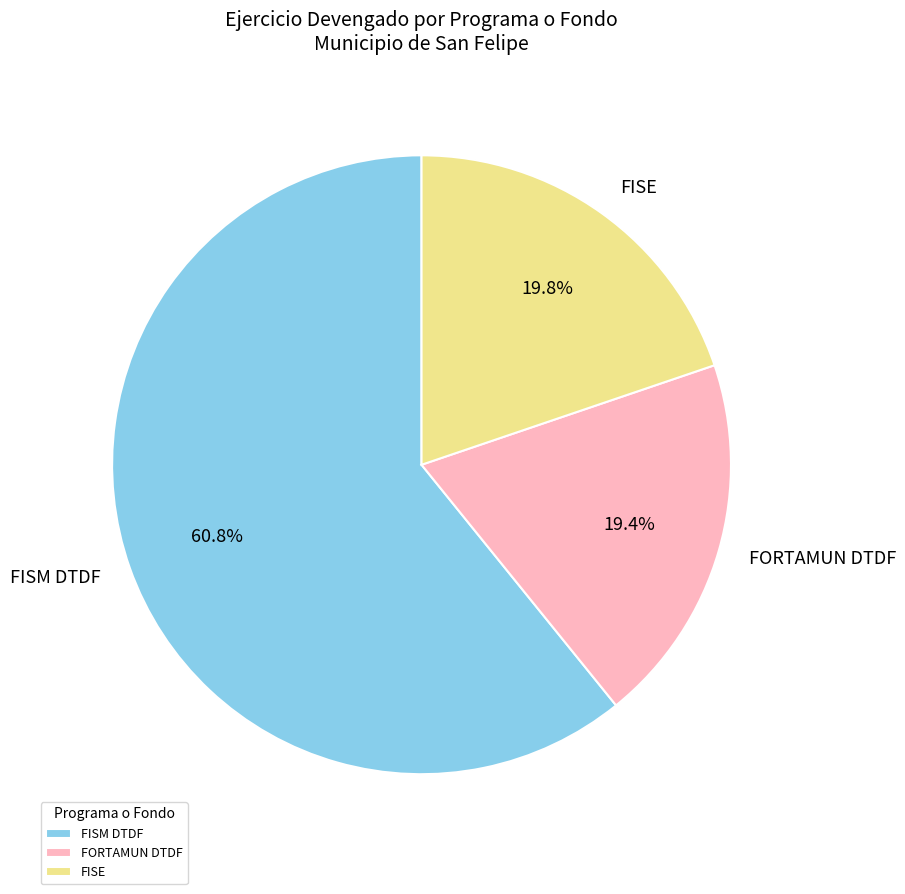

To the nearest percent, what is the difference between the largest and smallest slice percentages?

41%